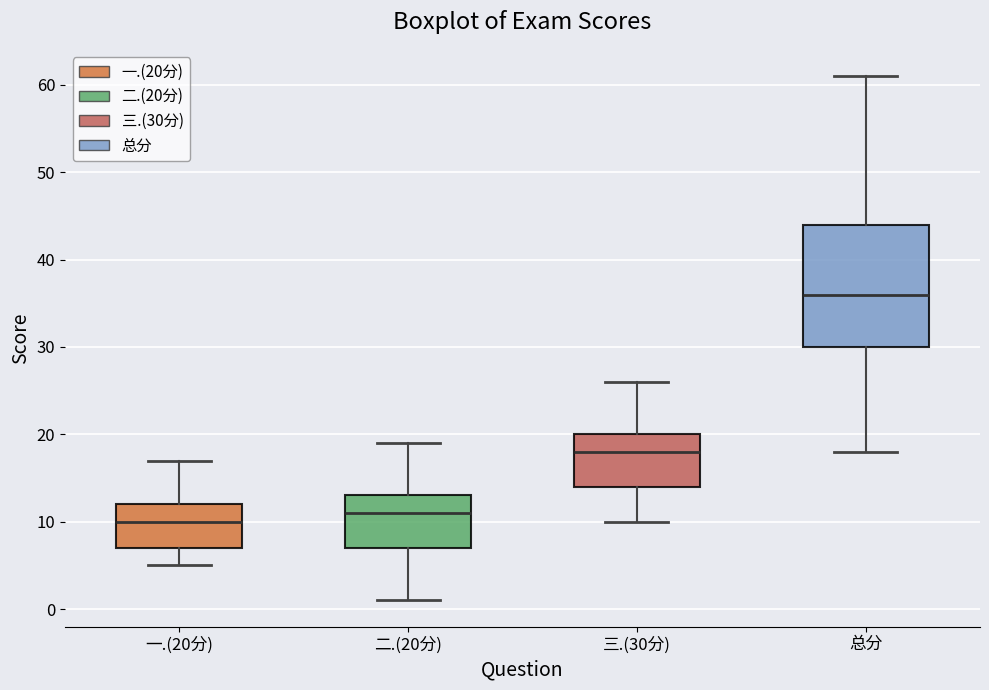

Where does the lower whisker of the box for 三.(30分) end on the y-axis? The values are not printed on the chart, so give them approximately, as read against the axis.

10